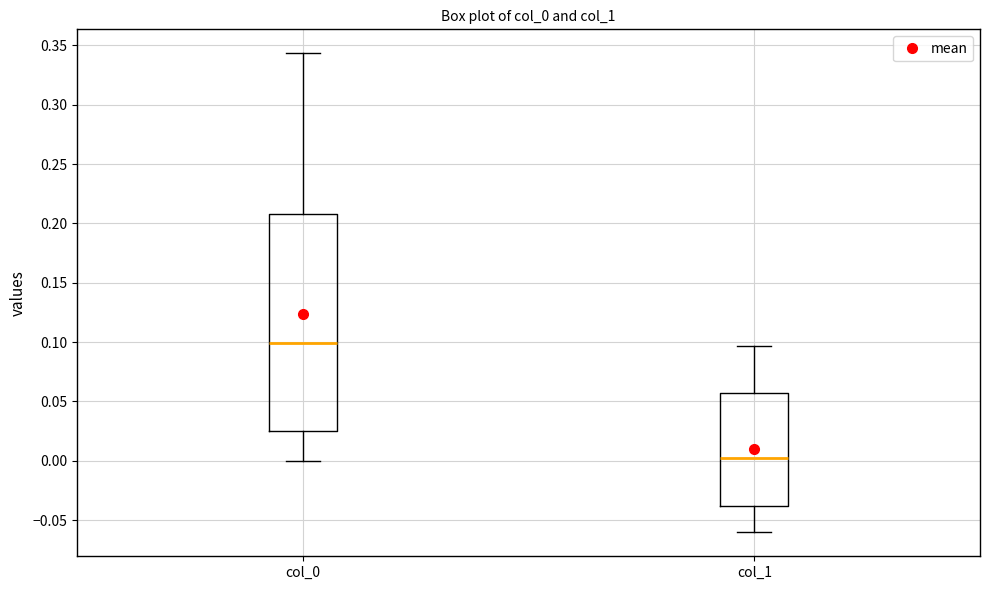

Which box's median line is the highest?

col_0